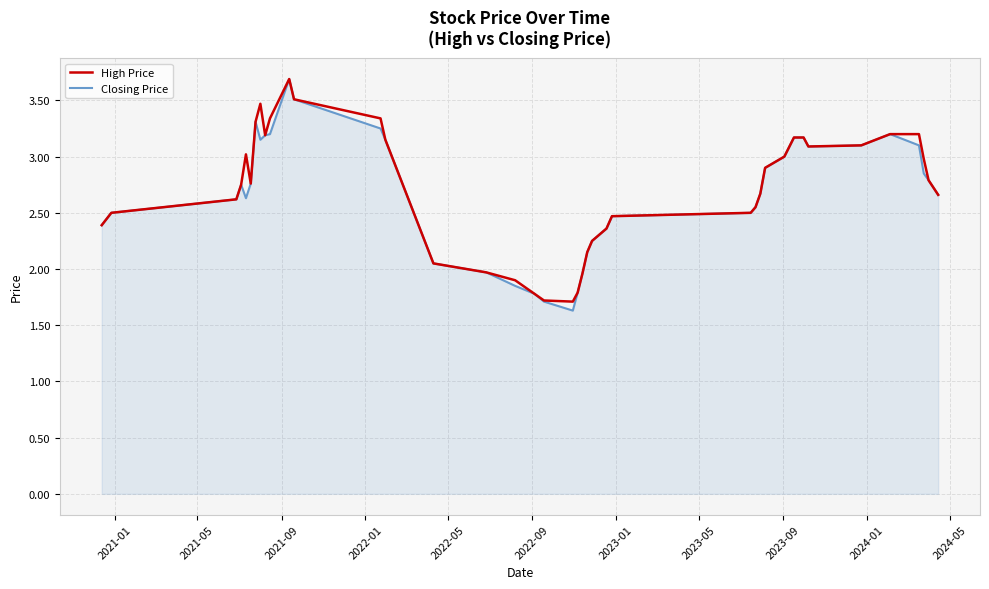

What is the minimum value shown in the chart?

1.6